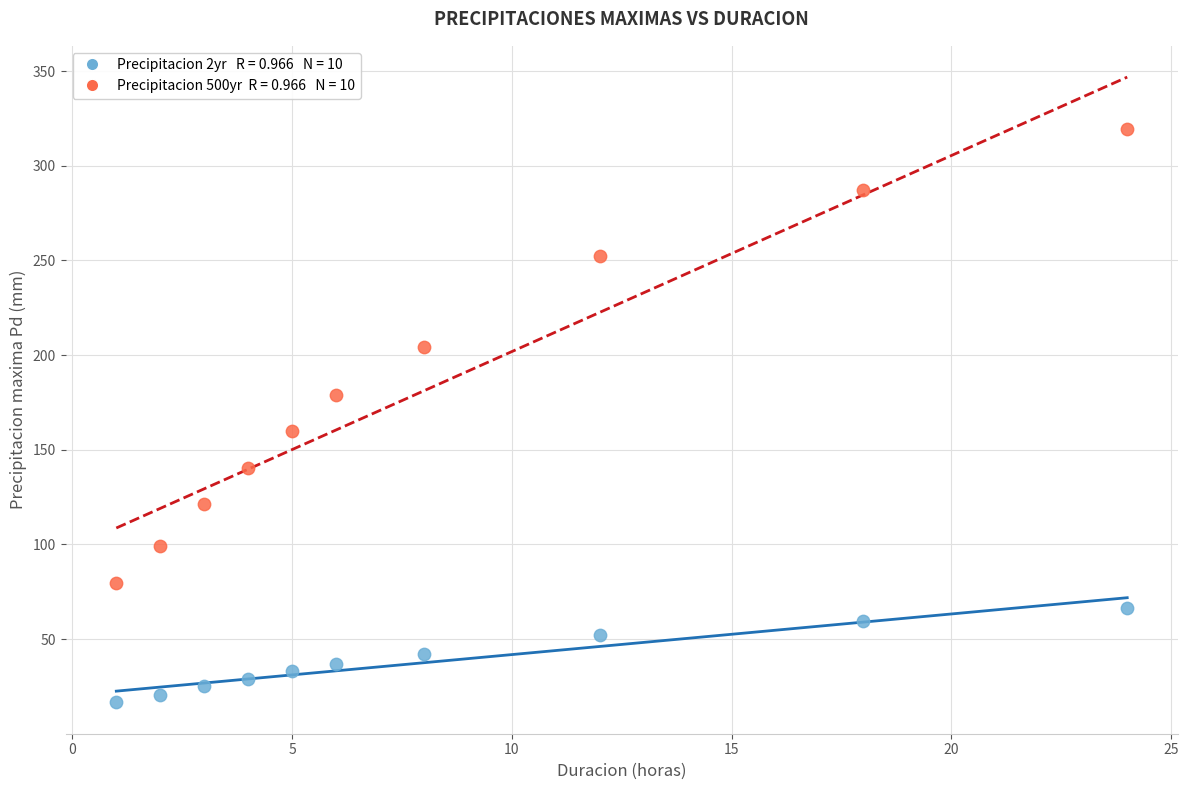

Across all data points, what is the range of X values (max minus min)?

23.0